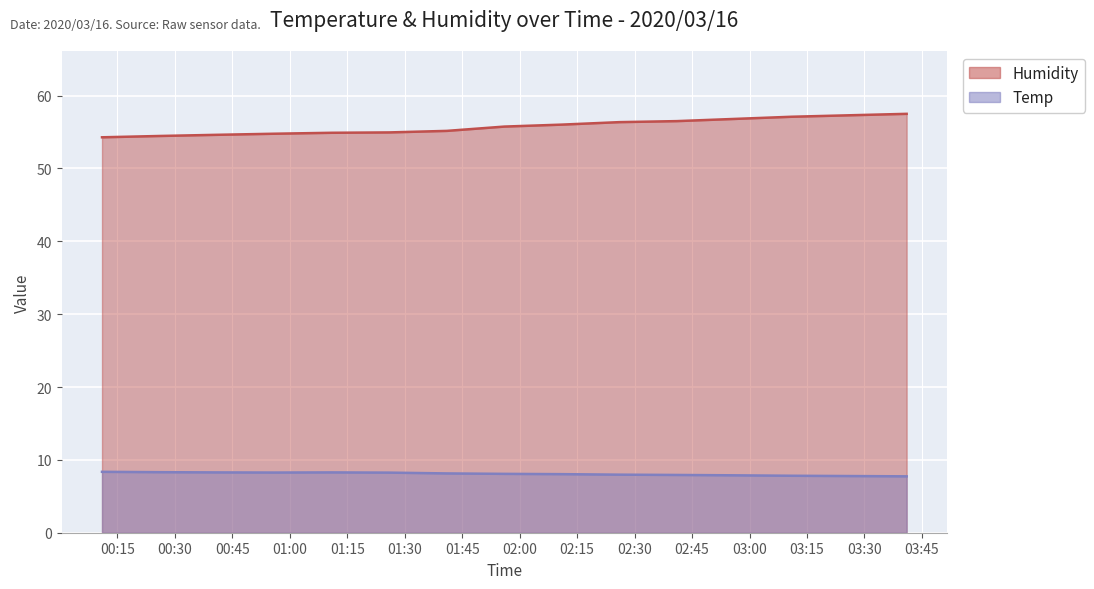

Between 2020/03/16 00:11 and 2020/03/16 03:11, which series saw the biggest shift?

Humidity